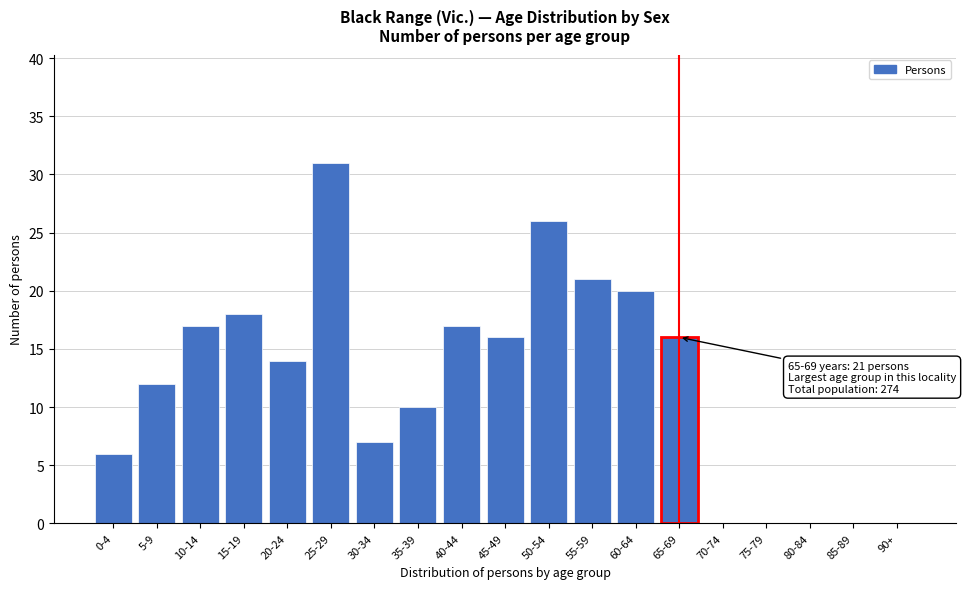

Reading right to left, what are all the values shown in this chart?

90+=0	85-89=0	80-84=0	75-79=0	70-74=0	65-69=16	60-64=20	55-59=21	50-54=26	45-49=16	40-44=17	35-39=10	30-34=7	25-29=31	20-24=14	15-19=18	10-14=17	5-9=12	0-4=6